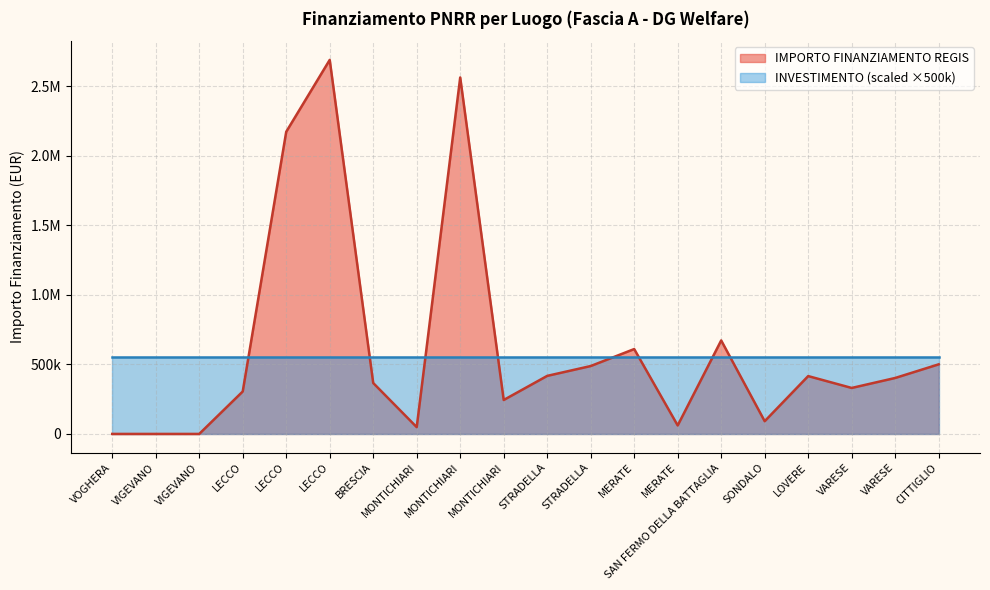

What is the value of the 16th point from the left?

91500.0